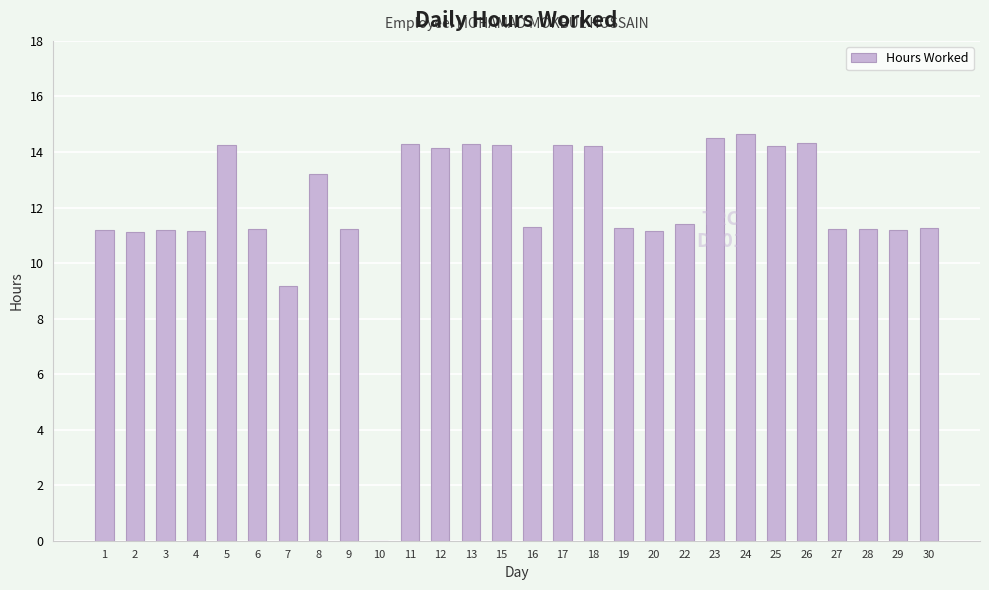

Approximately how many times larger is the value at 13 compared to 11?

1.0